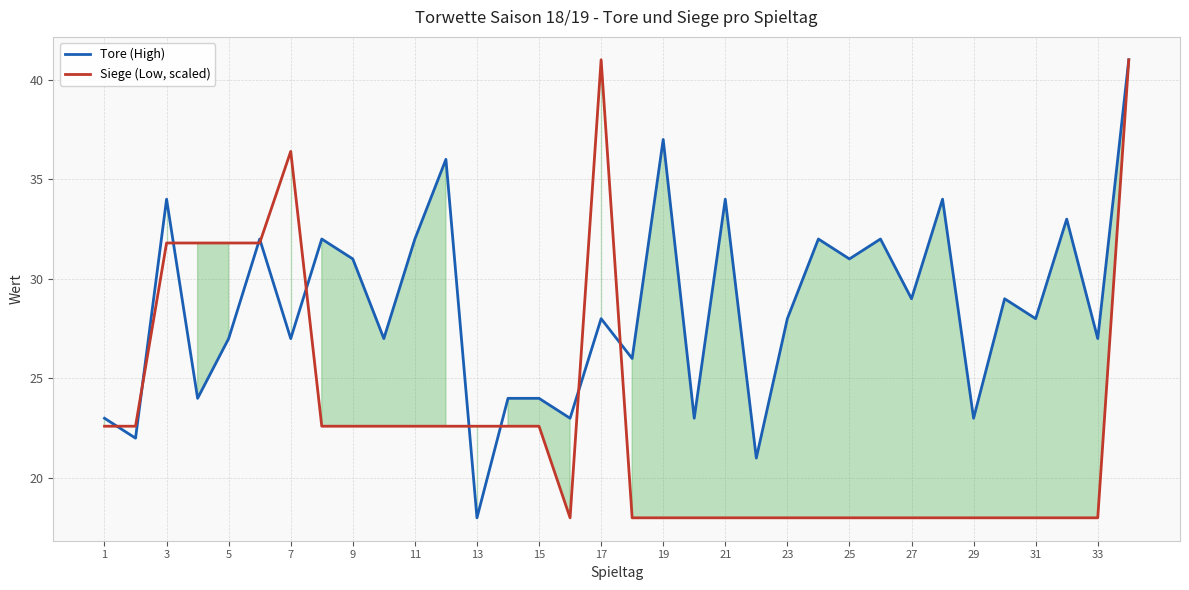

What is the approximate value of Tore (High) at 1?

23.0